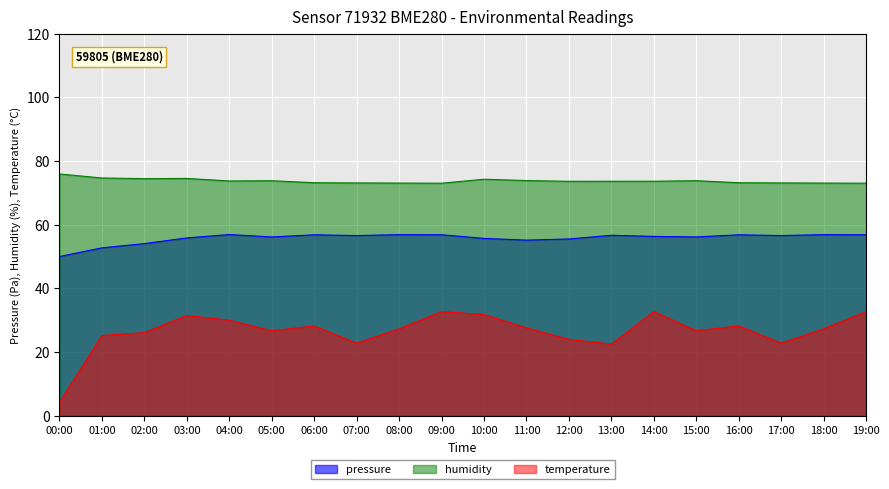

Rank the categories by temperature value from highest to lowest.

09:00, 14:00, 19:00, 10:00, 03:00, 04:00, 06:00, 16:00, 11:00, 08:00, 18:00, 05:00, 15:00, 02:00, 01:00, 12:00, 07:00, 17:00, 13:00, 00:00